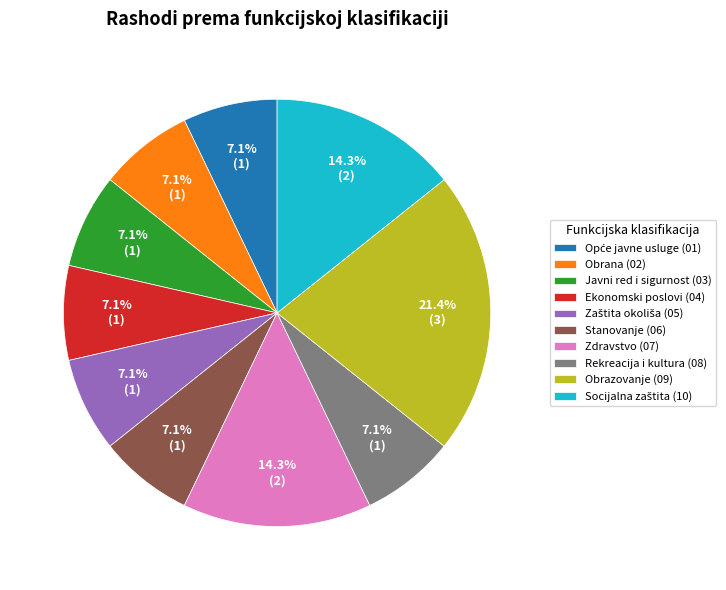

How many slices are in this pie chart?

10